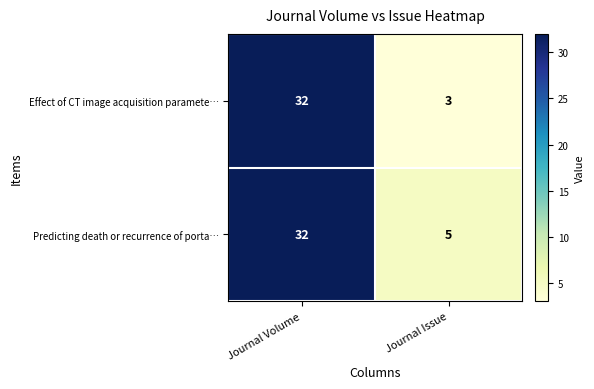

At which label does Predicting death or recurrence of porta… reach its minimum?

Journal Issue